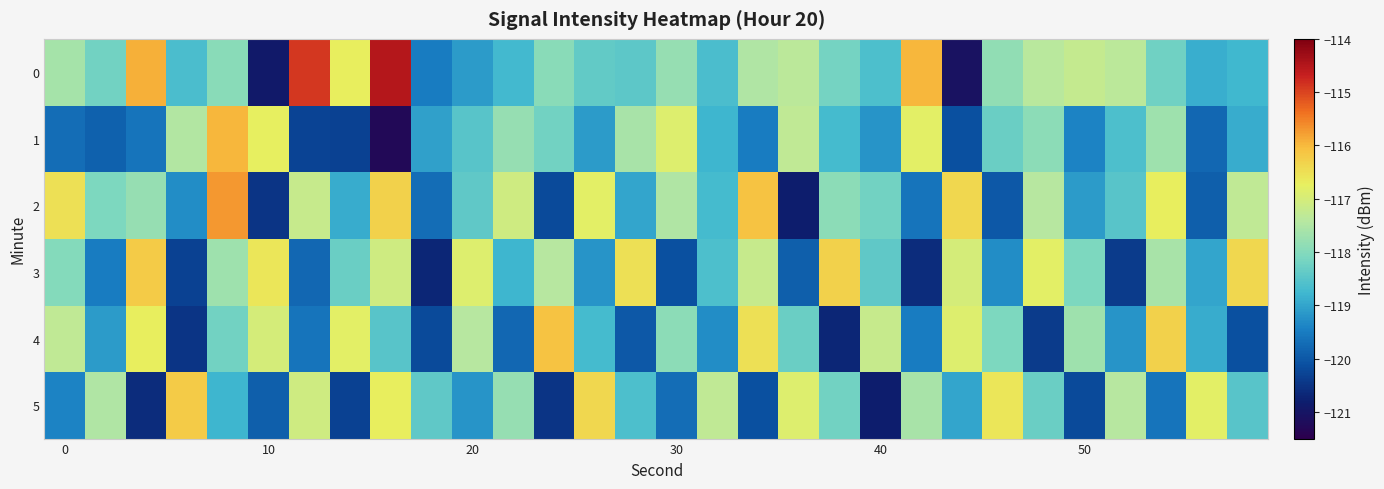

What is the smallest value displayed?

-121.3